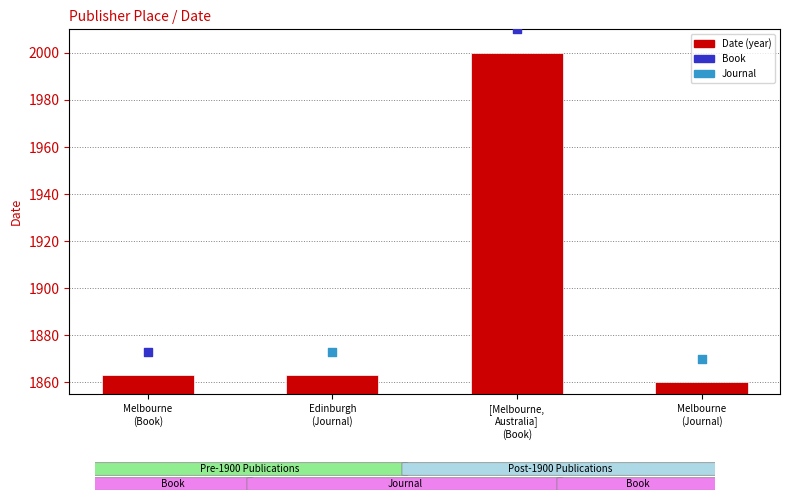

Between Melbourne
(Book) and Melbourne
(Journal), which is larger?

Melbourne
(Book)